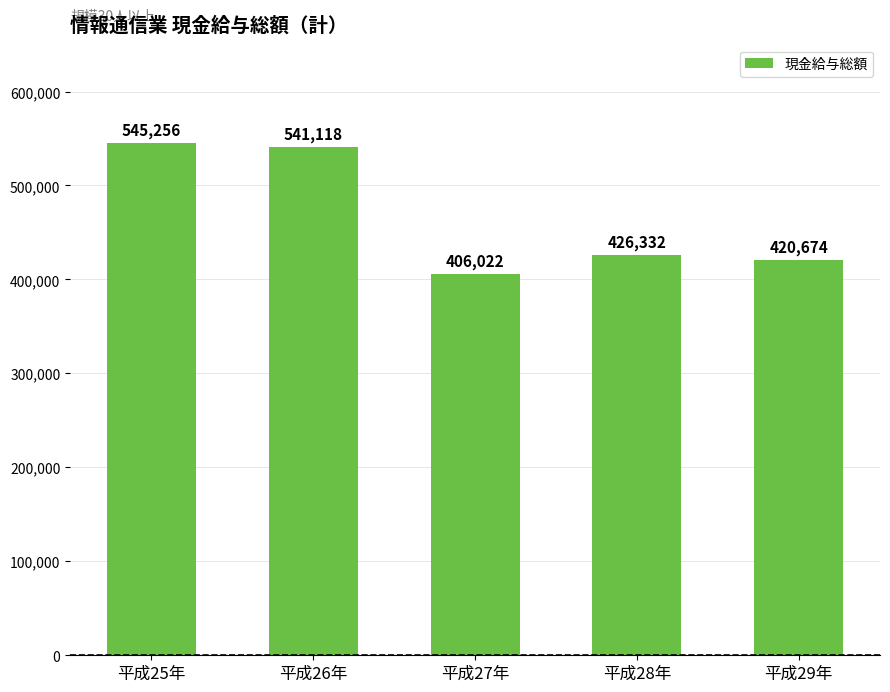

How many series are shown in this chart?

1